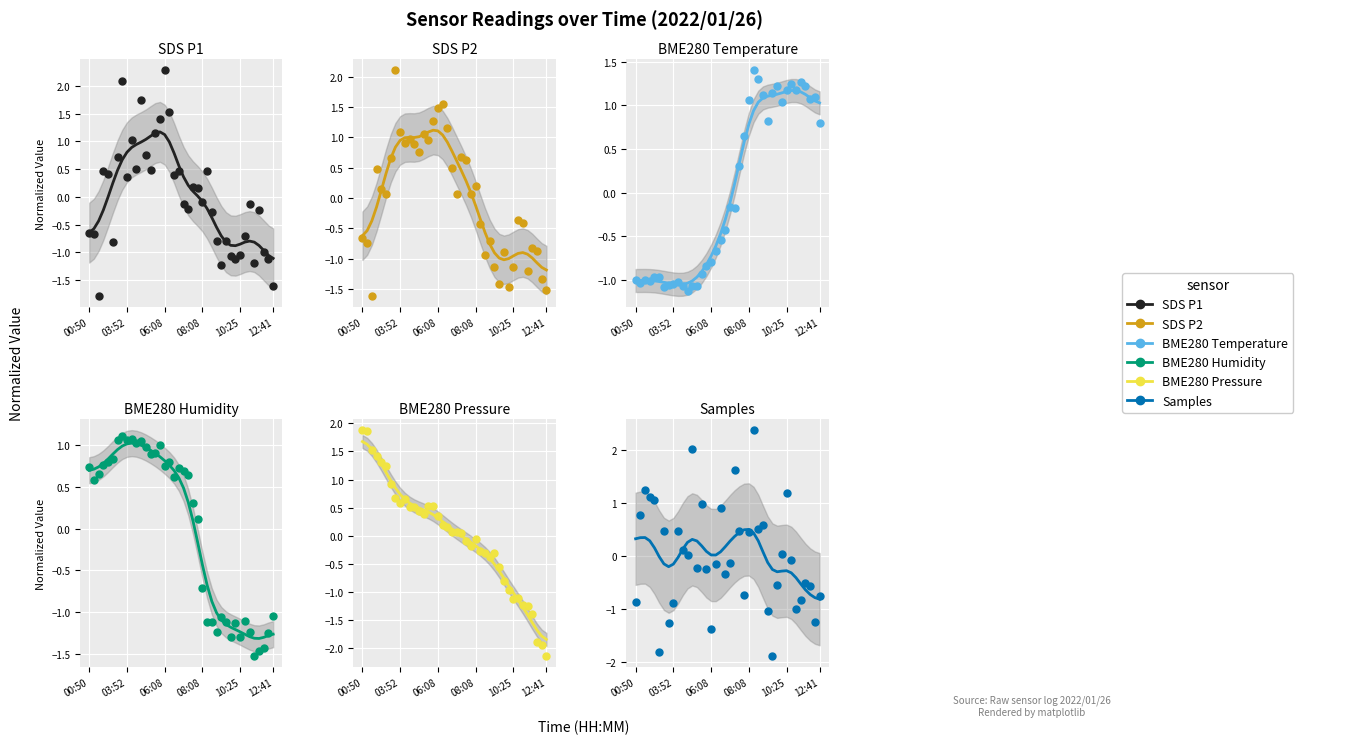

Is the value of BME280_temperature at 05:38 greater than the value of SDS_P1 at 12:11?

Yes